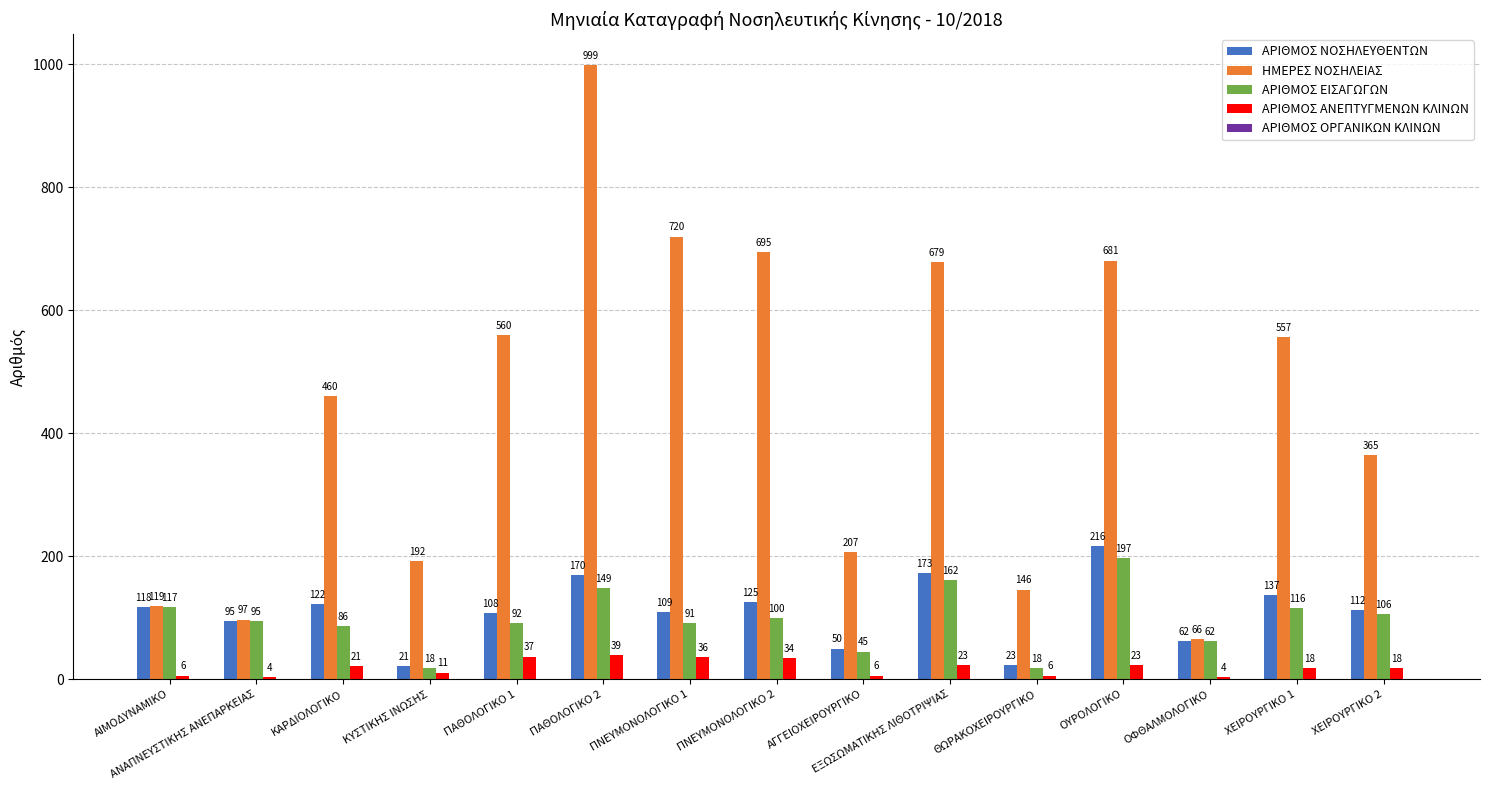

The ΑΡΙΘΜΟΣ ΕΙΣΑΓΩΓΩΝ series shows 106 at ΧΕΙΡΟΥΡΓΙΚΟ 2. True or false?

True